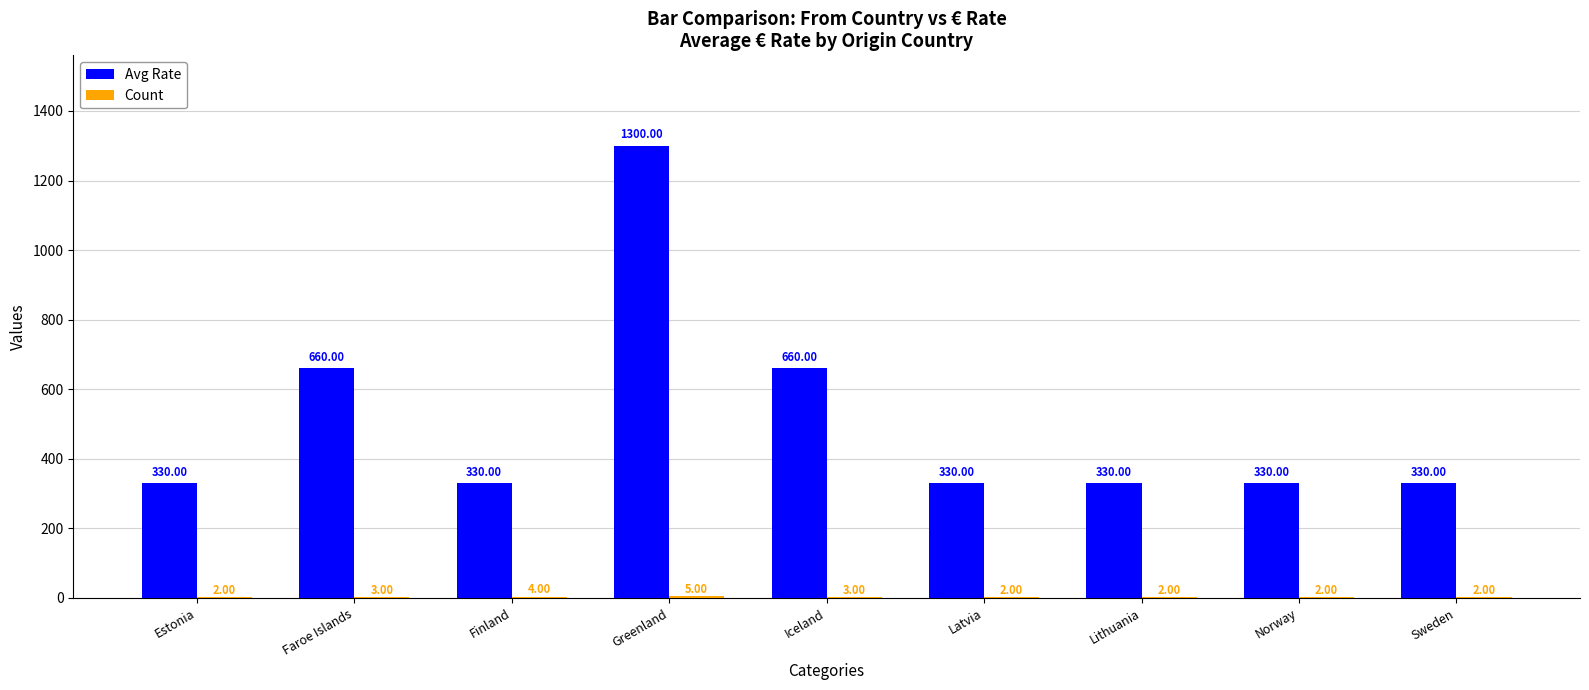

Which series changed the most between Faroe Islands and Latvia?

Avg Rate